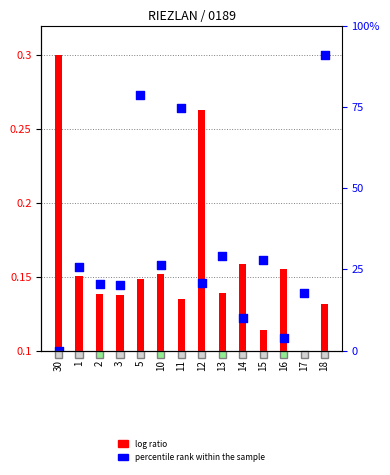

Which series reaches the minimum Y coordinate?

log ratio